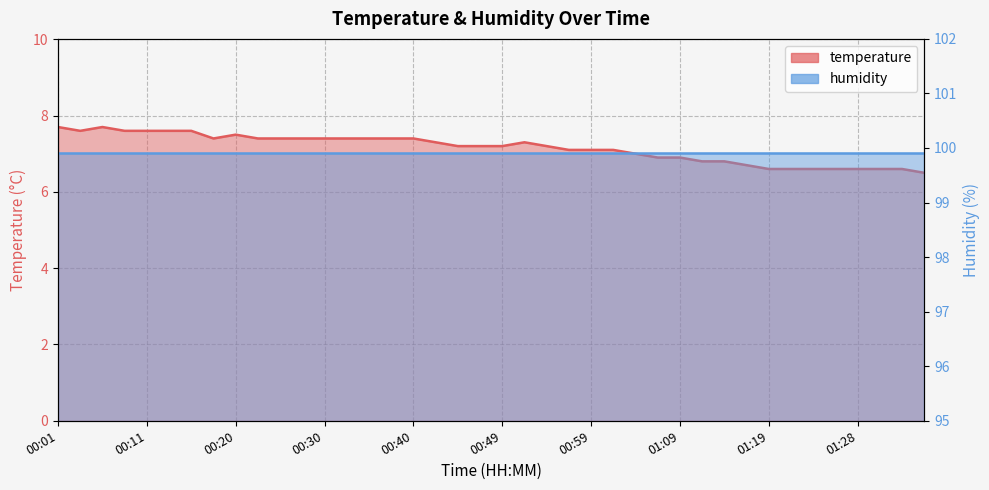

How many values are below 7?

13